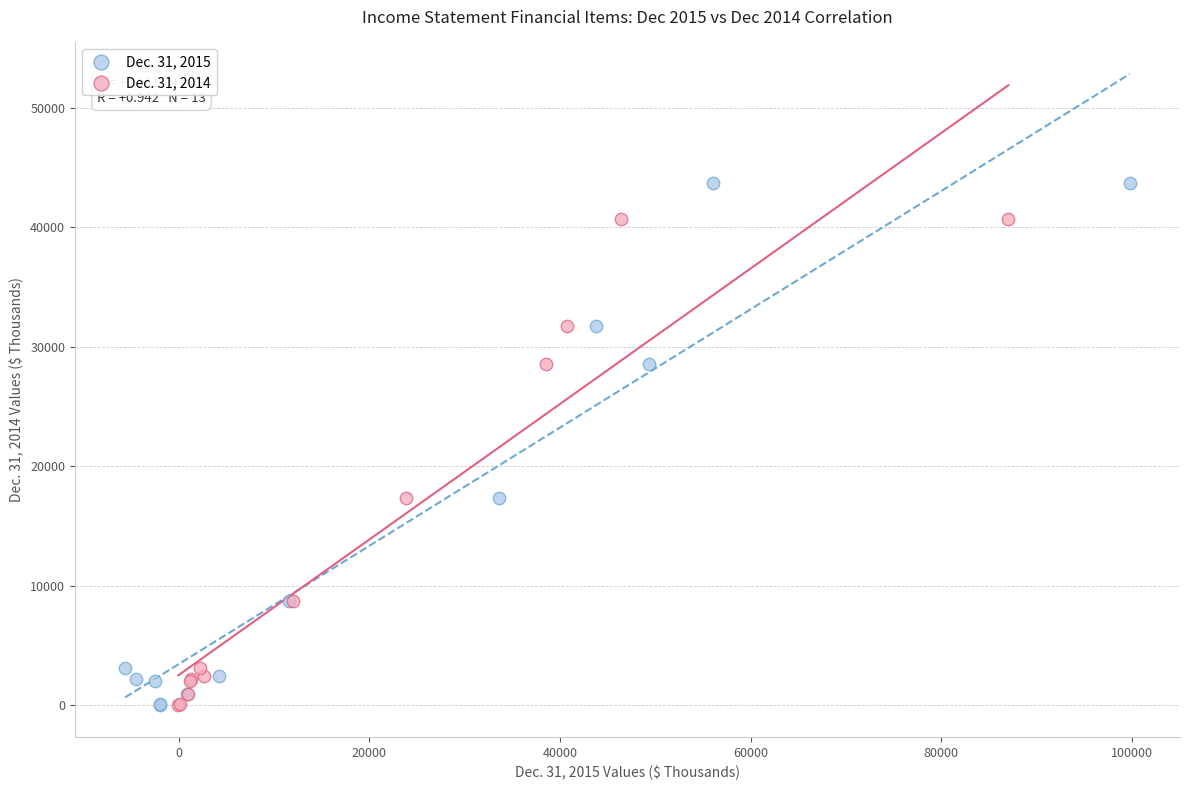

Which series has the largest Y range (max minus min)?

Dec. 31, 2015